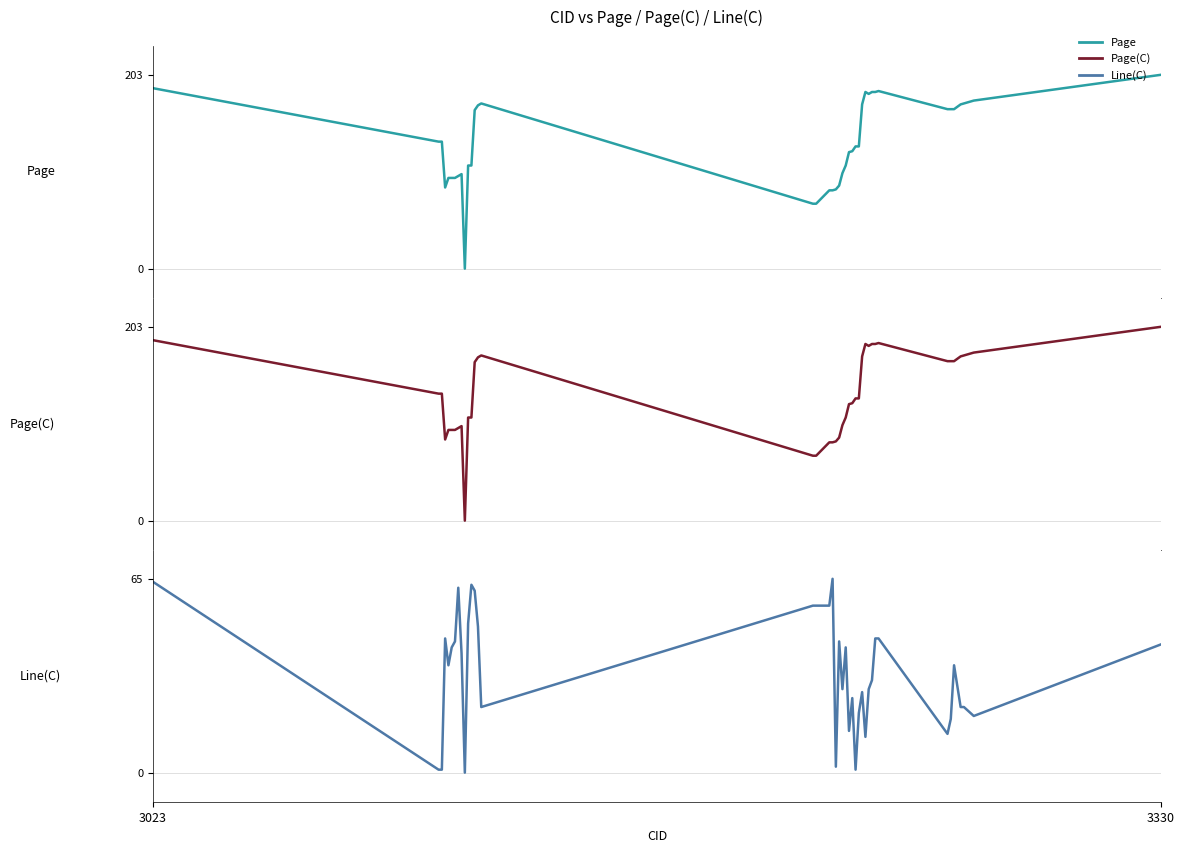

Does the chart have visible grid lines?

No